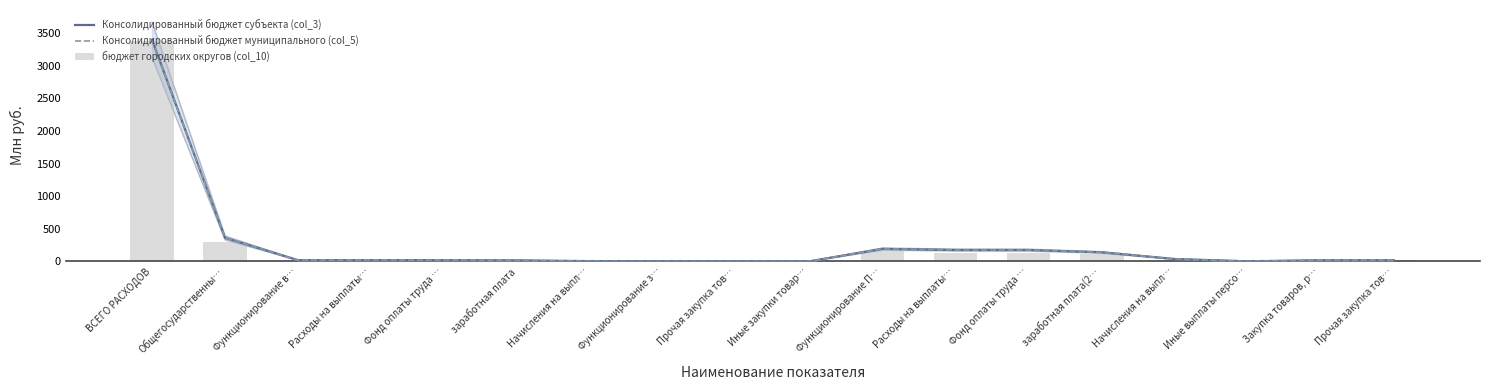

What is the average value of the бюджет городских округов (col_10) series?

238.1